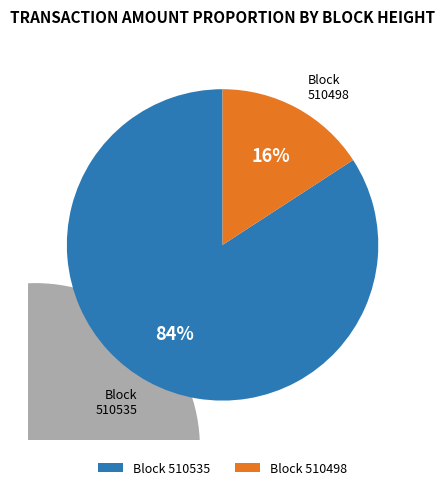

True or false: 510498 accounts for 8% of the total.

False